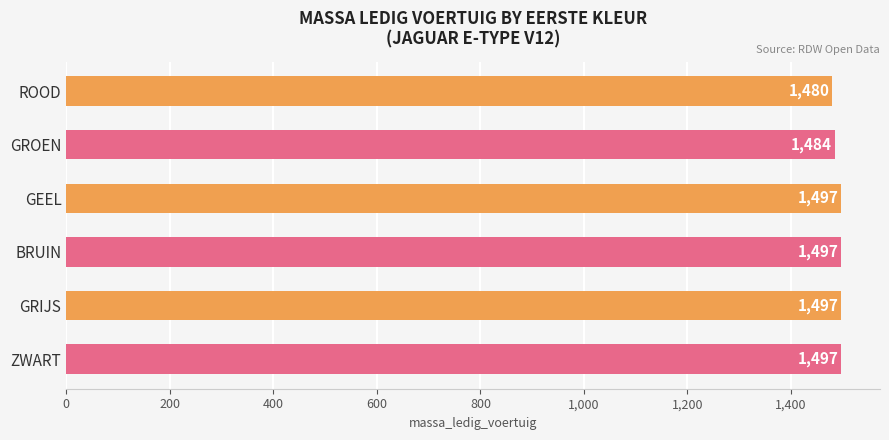

The value at GEEL is 758. True or false?

False